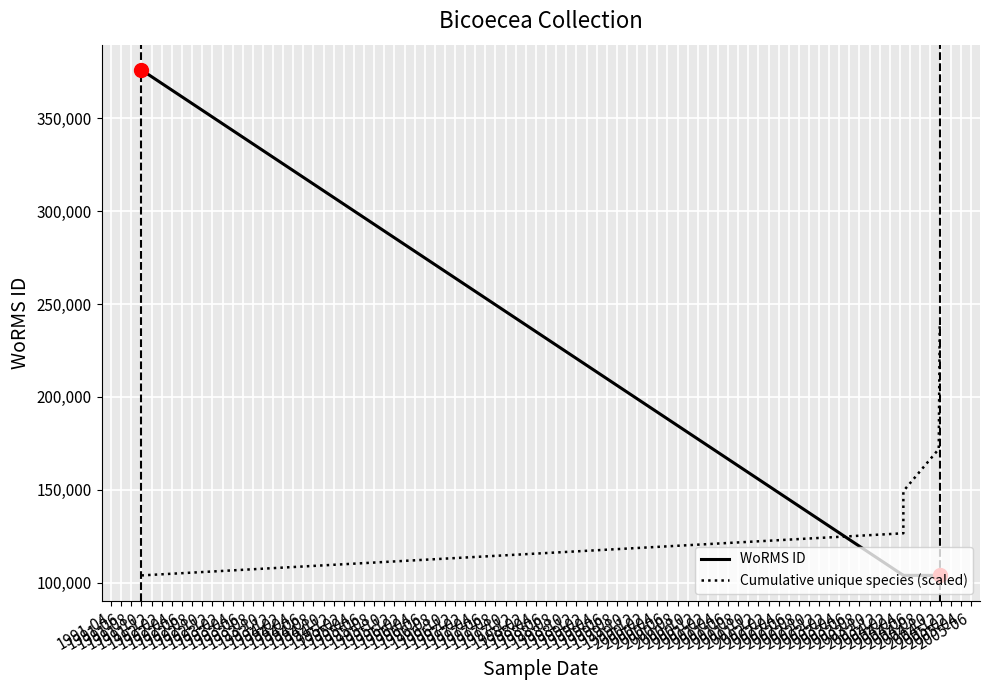

What position from the left is 1992-08?

9